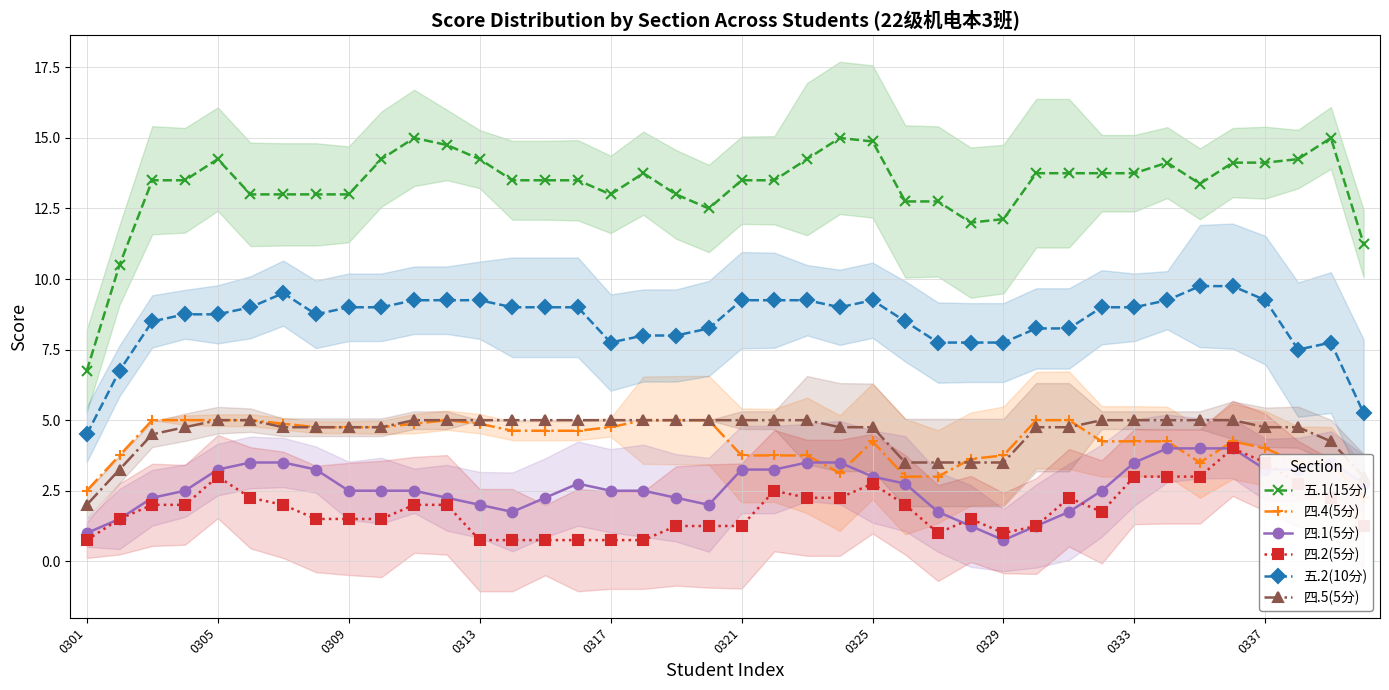

True or false: 四.2(5分) has more than 2 points higher than both neighbors.

True